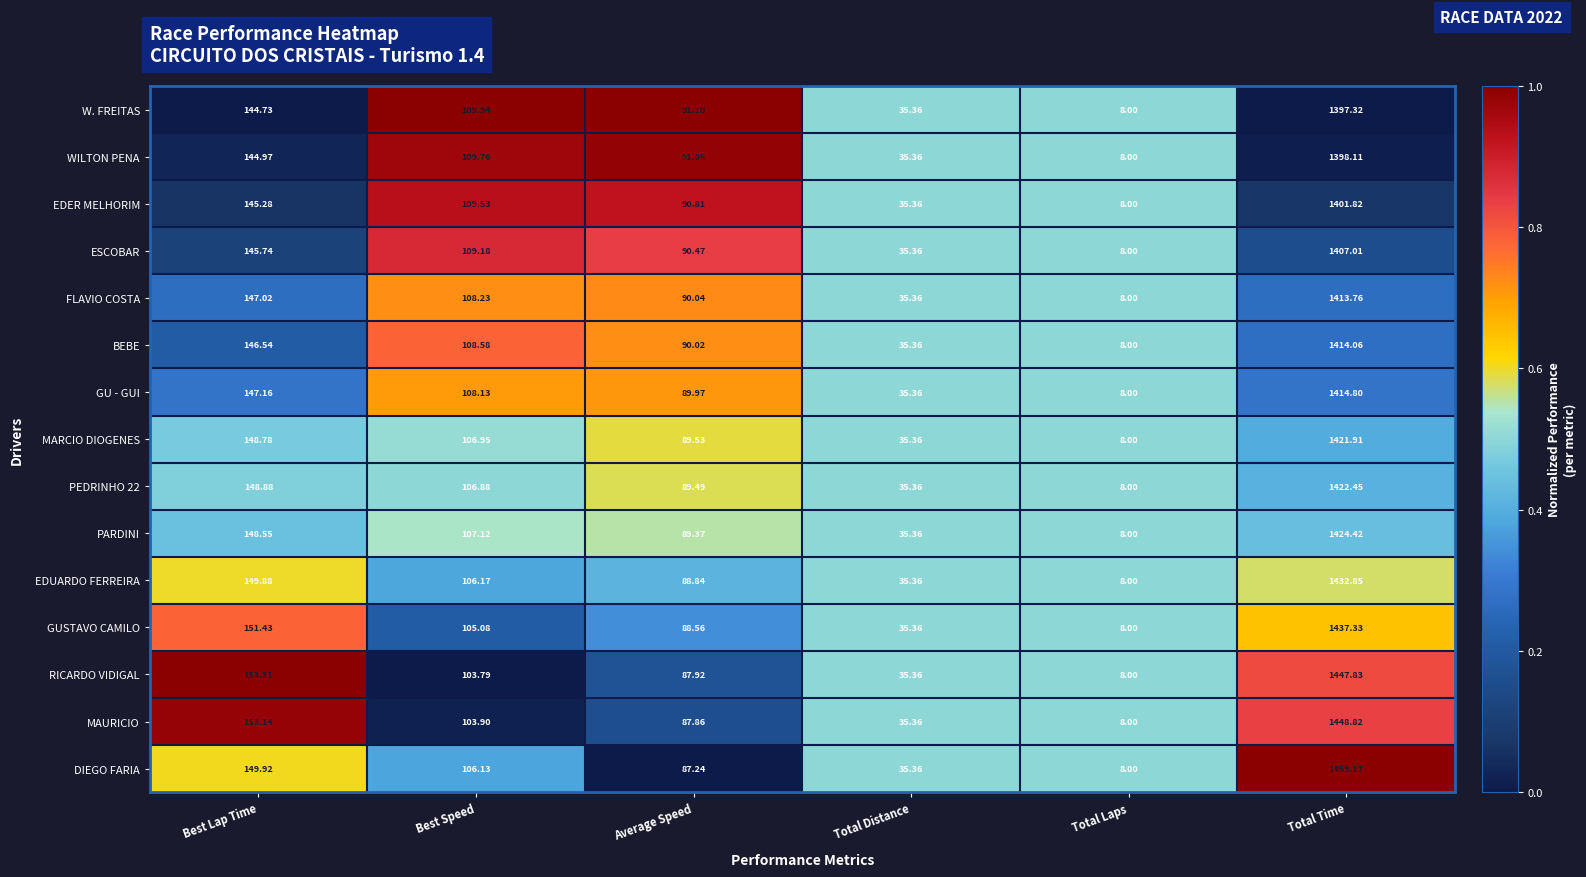

Where is MAURICIO nearest to the value 728?

Best Lap Time